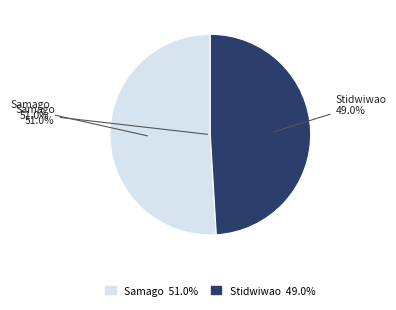

Which category has the smallest portion of the pie?

Stidwiwao